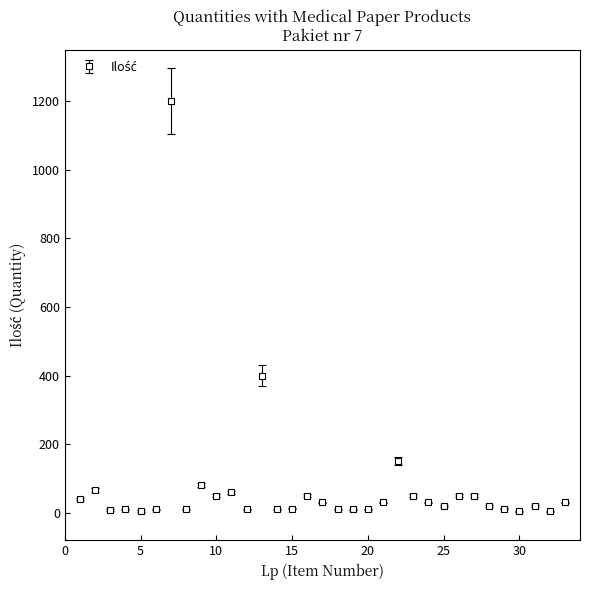

What is the difference between the maximum and minimum values?

1196